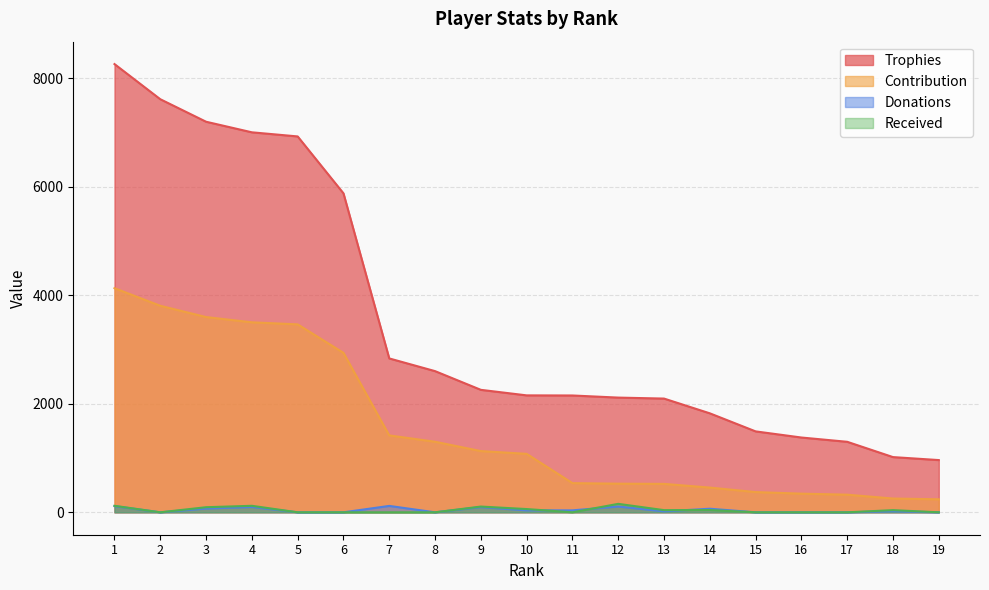

True or false: Contribution and Received intersect in this chart.

False